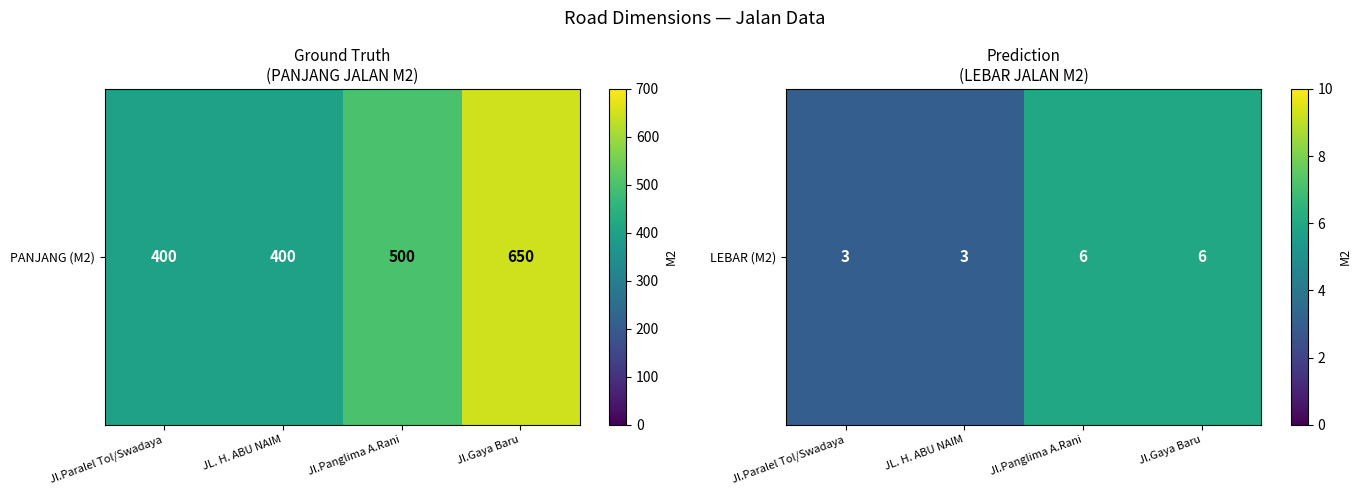

How many data points are less than 6?

2